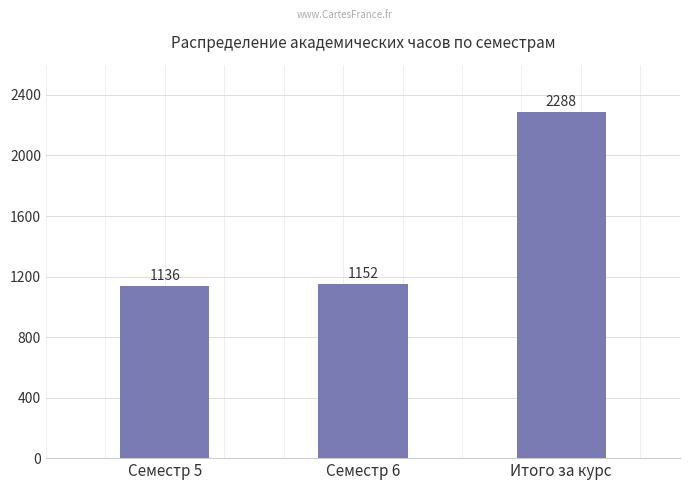

Rank the categories by value from highest to lowest.

Итого за курс, Семестр 6, Семестр 5